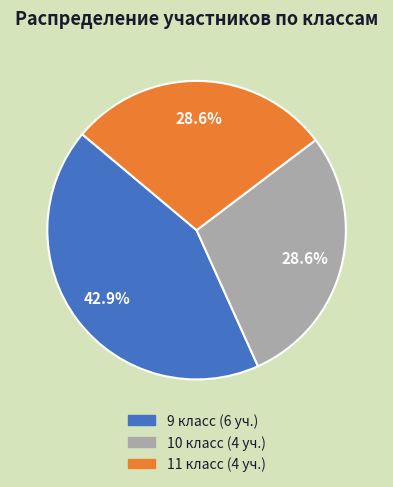

Is 9 the majority of the pie?

No